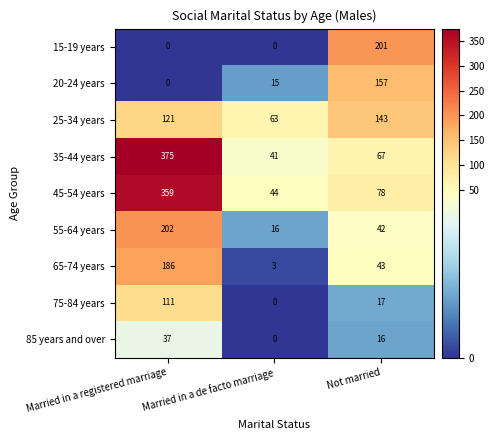

At which category does the chart reach its peak across all series?

Married in a registered marriage